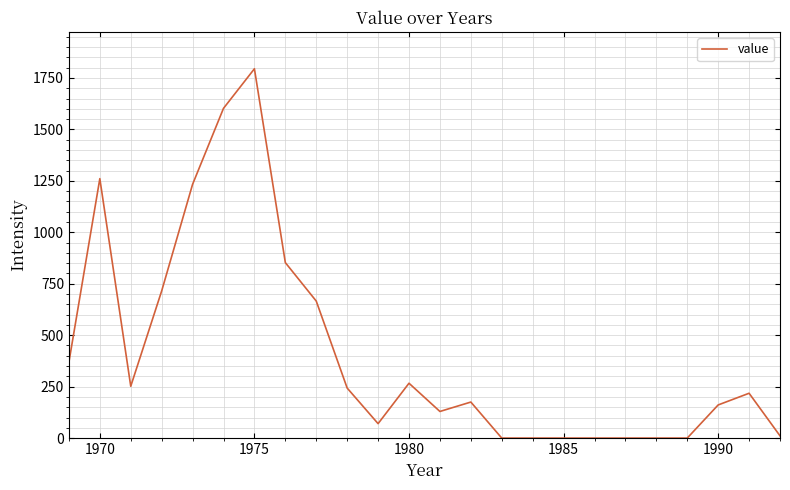

What is the maximum value shown in the chart?

1794.8